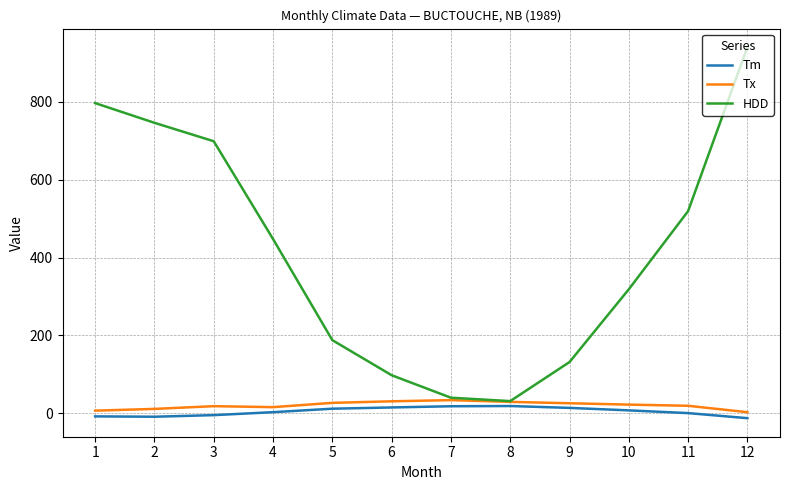

True or false: Tx and Tm cross at least once.

False